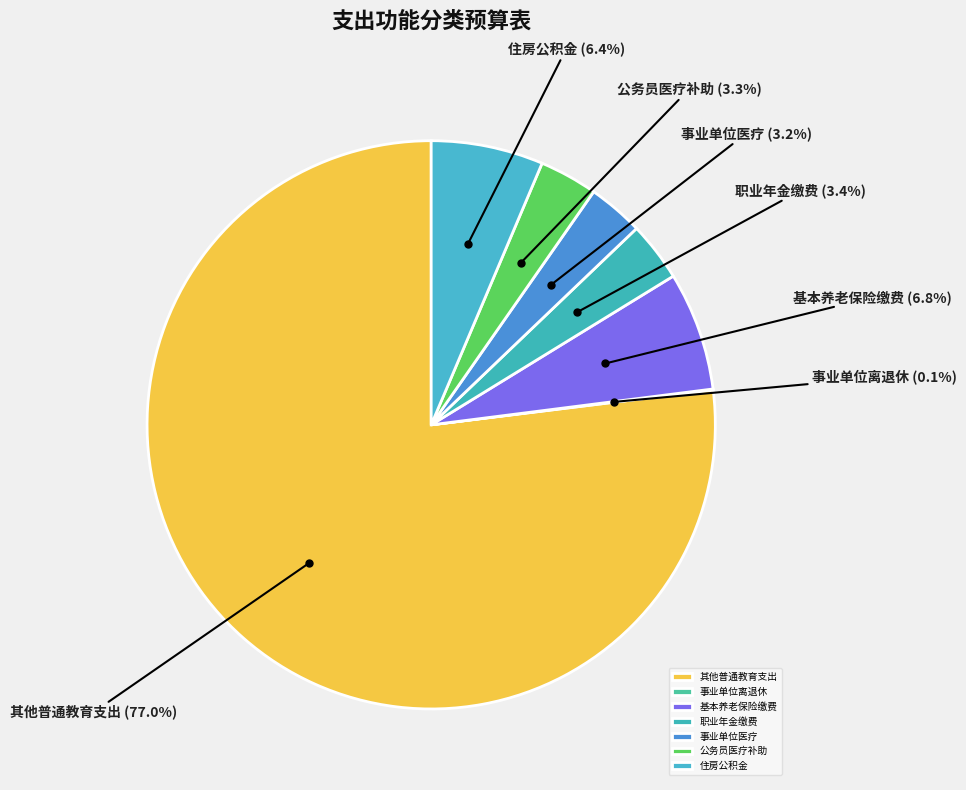

What portion of the pie excludes 事业单位医疗 (3.2%)?

96.8%